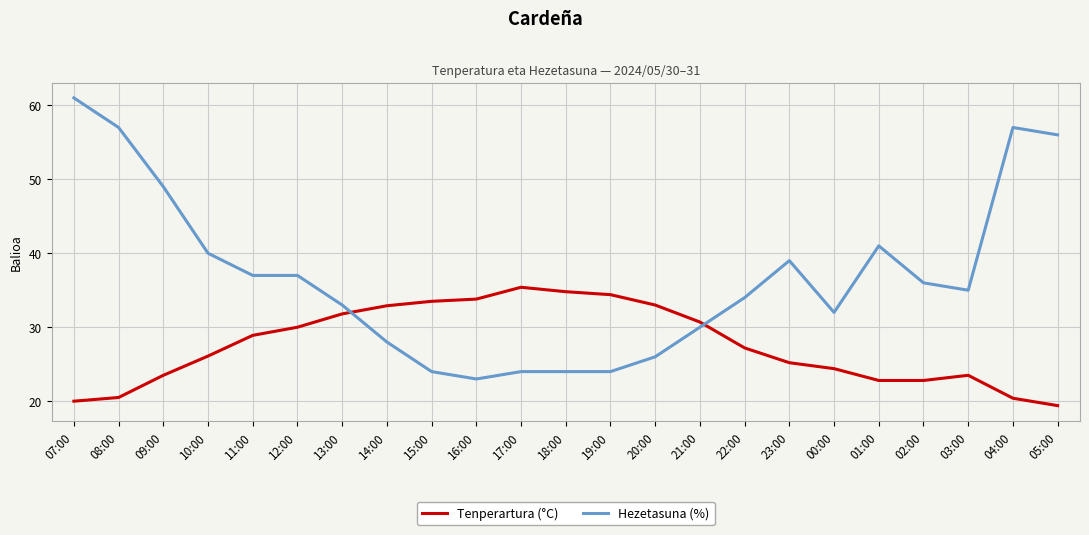

Which series has the widest spread of values?

Hezetasuna (%)